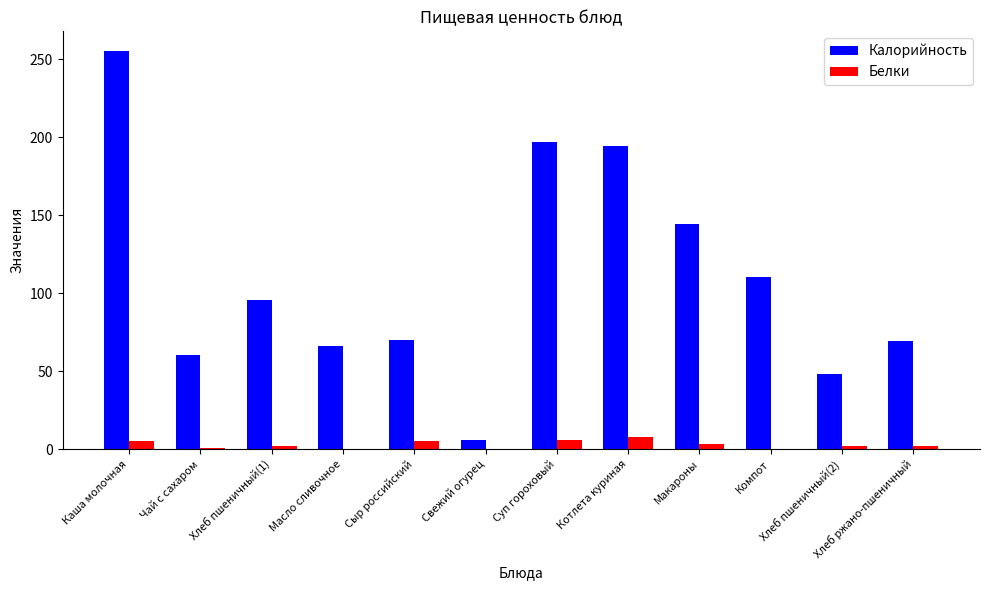

How many data points in Калорийность are above 95?

6